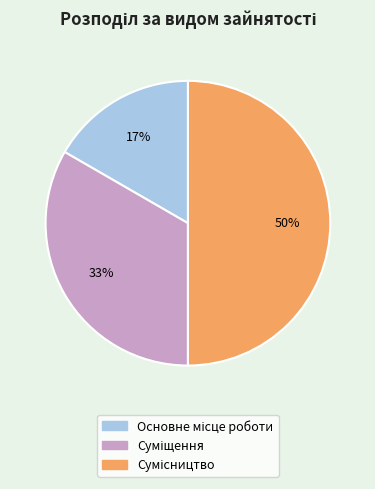

To the nearest percent, what is the average slice percentage?

33%